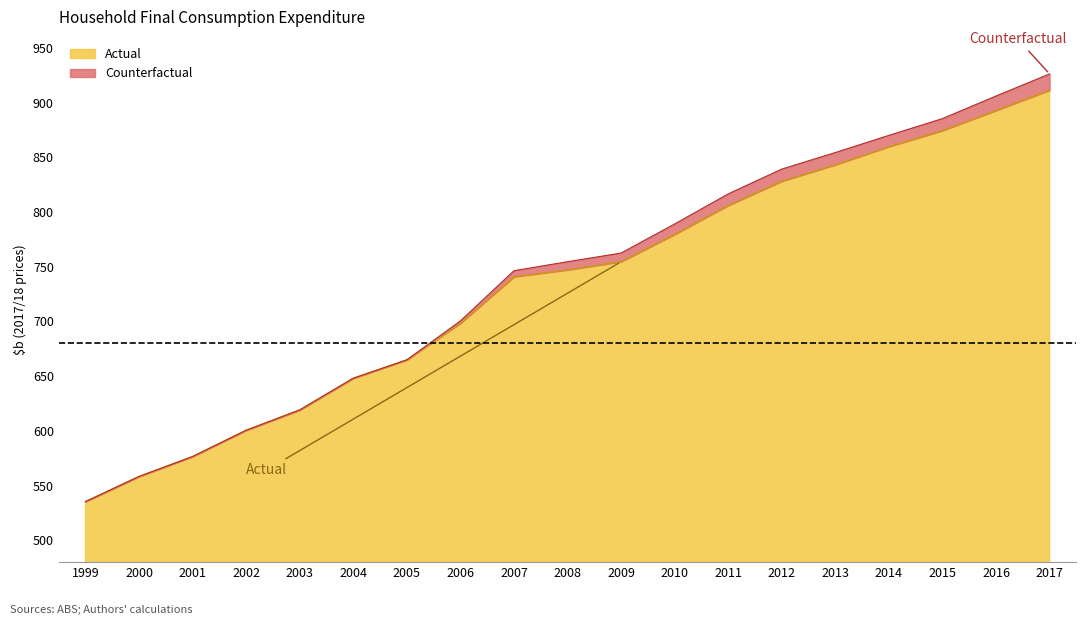

Which series has the widest spread of values?

Counterfactual